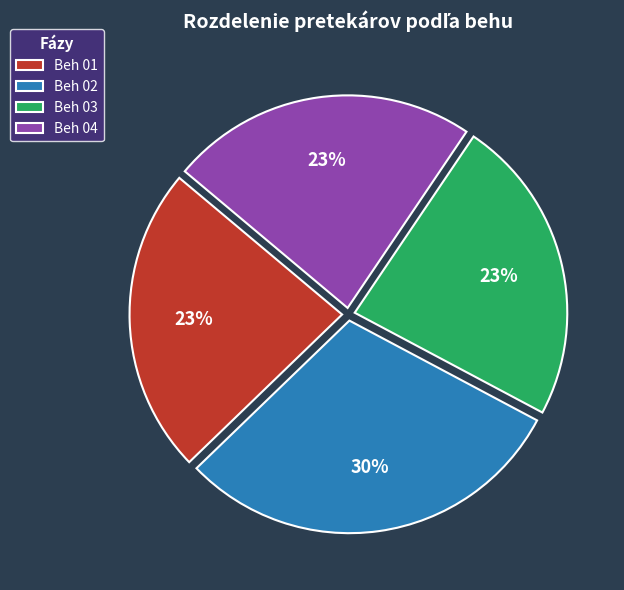

To the nearest percent, what is the average slice percentage?

25%